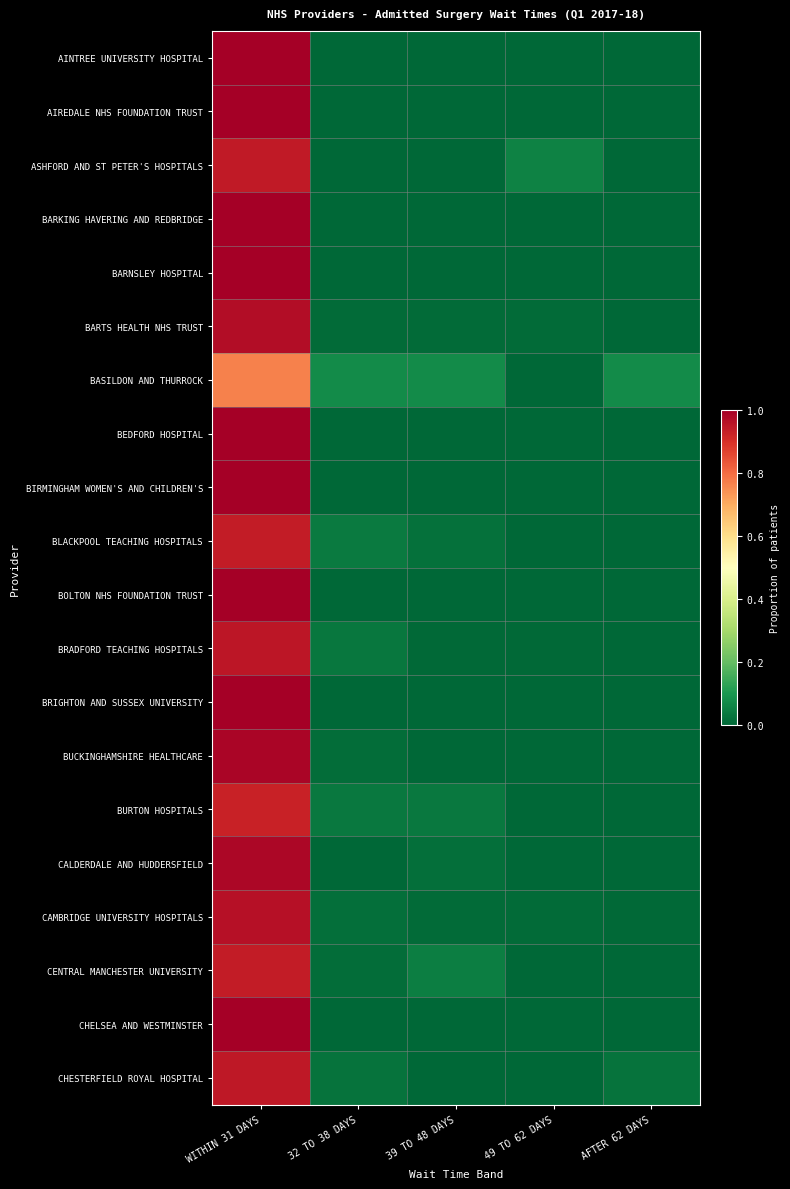

Count the number of data series in this chart.

20